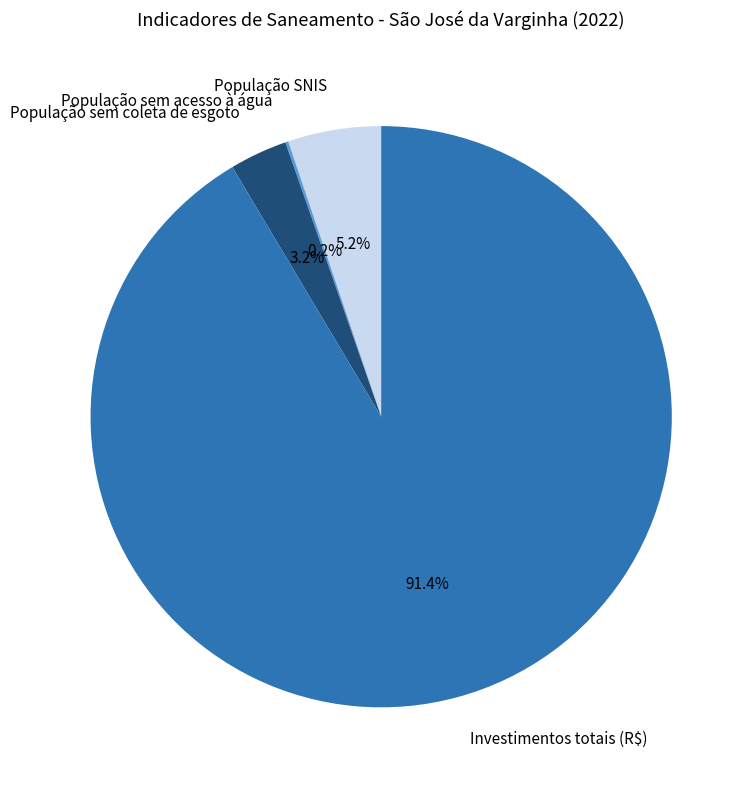

What is the largest slice in the pie chart?

Investimentos totais (R$)